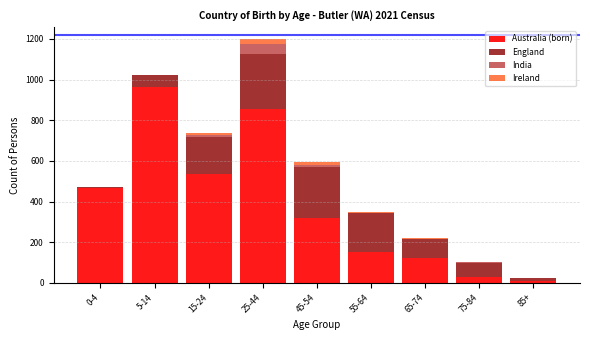

What is the maximum value for Australia (born)?

963